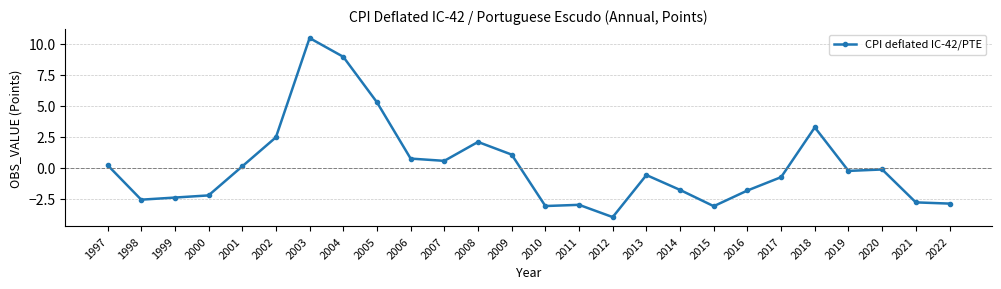

Is it true that the value at 2021 is -2.8?

True